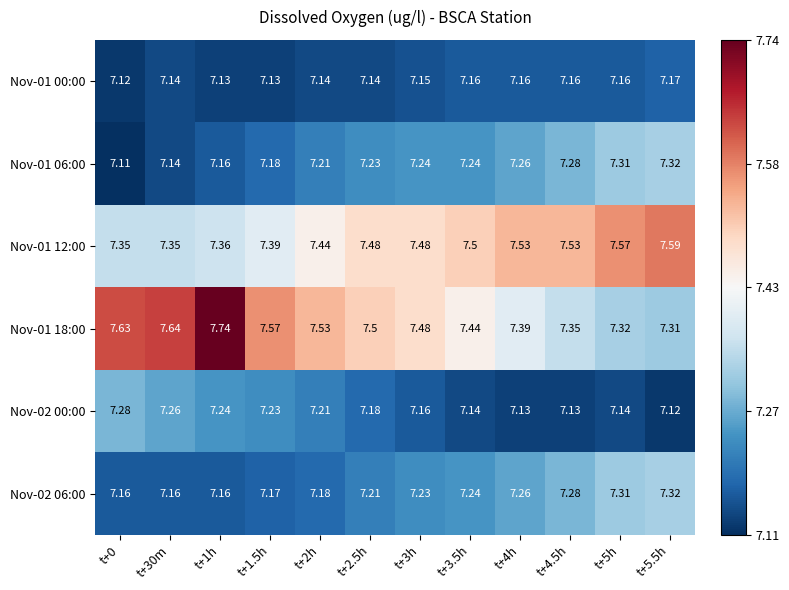

Rank the series by their maximum value, from highest to lowest.

Nov-01 18:00, Nov-01 12:00, Nov-01 06:00, Nov-02 06:00, Nov-02 00:00, Nov-01 00:00